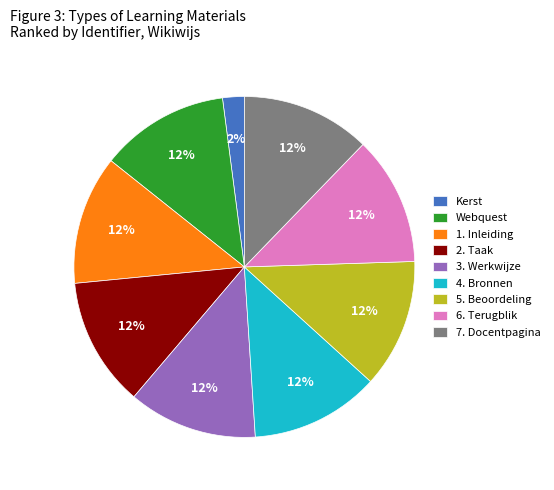

To the nearest percent, what is the difference between the largest and smallest slice percentages?

10%